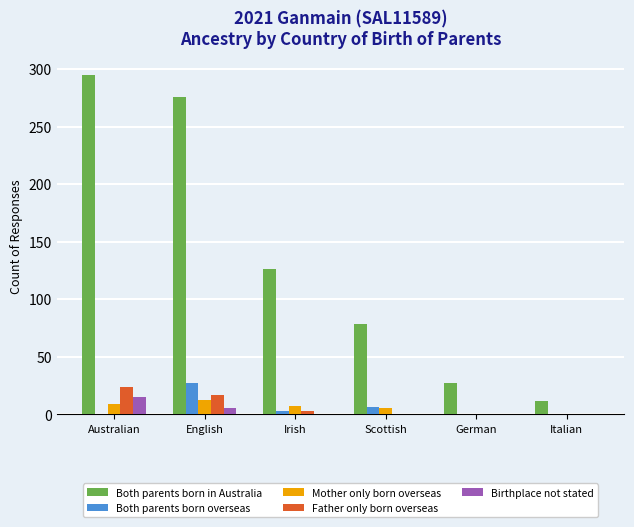

Between English and Scottish, which series saw the biggest shift?

Both parents born in Australia